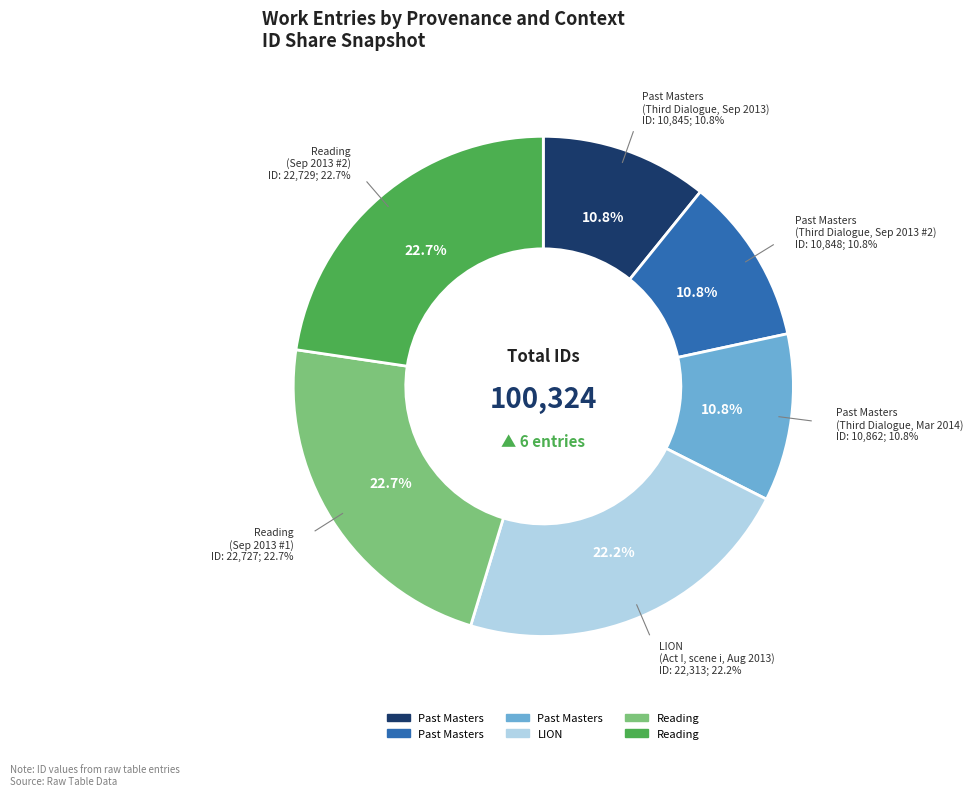

Rank the categories by value from highest to lowest.

Reading
2013-09-12, Reading
2013-09-12, Act I, scene i
2013-08-17, Third Dialogue
2014-03-16, Third Dialogue
2013-09-12, Third Dialogue
2013-09-12